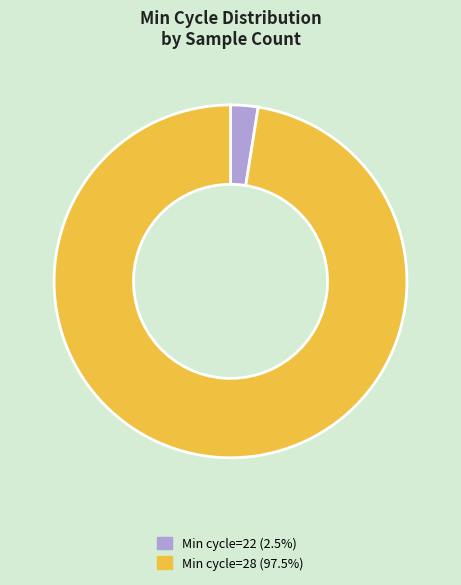

Is there any slice that represents more than half of the pie?

Yes